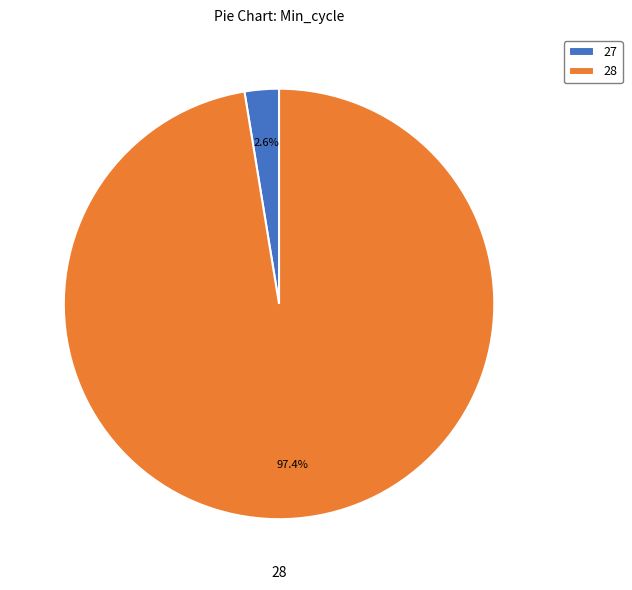

To the nearest percent, what percentage of the pie is 28?

97%